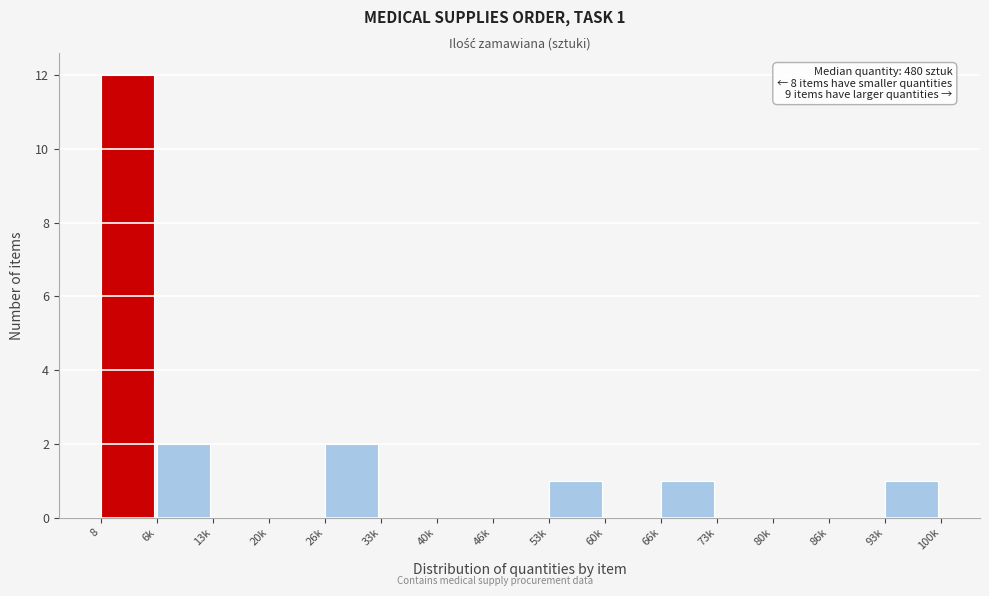

Reading left to right, extract all data points from this chart.

8=12	6k=2	13k=0	20k=0	26k=2	33k=0	40k=0	46k=0	53k=1	60k=0	66k=1	73k=0	80k=0	86k=0	93k=1